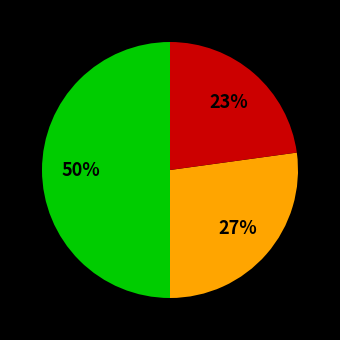

To the nearest percent, what is the difference between the largest and smallest slice percentages?

27%